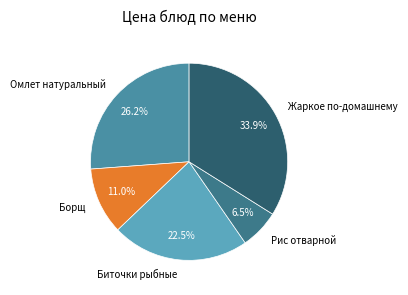

Which slice is the largest?

Жаркое по-домашнему